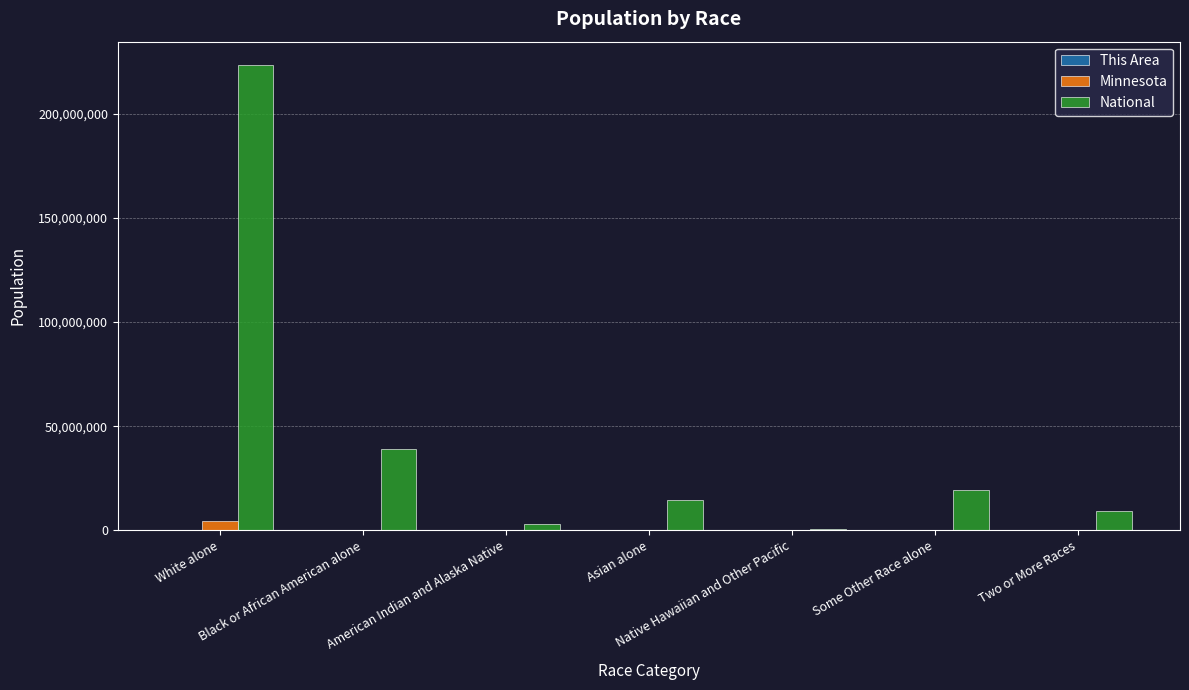

What is the sum of all National values?

308745538